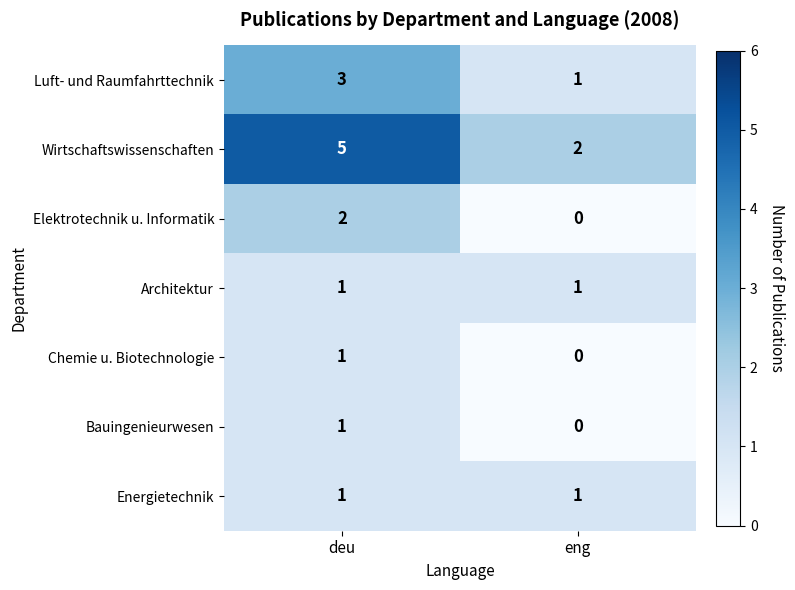

What is the sum of all Wirtschaftswissenschaften values?

7